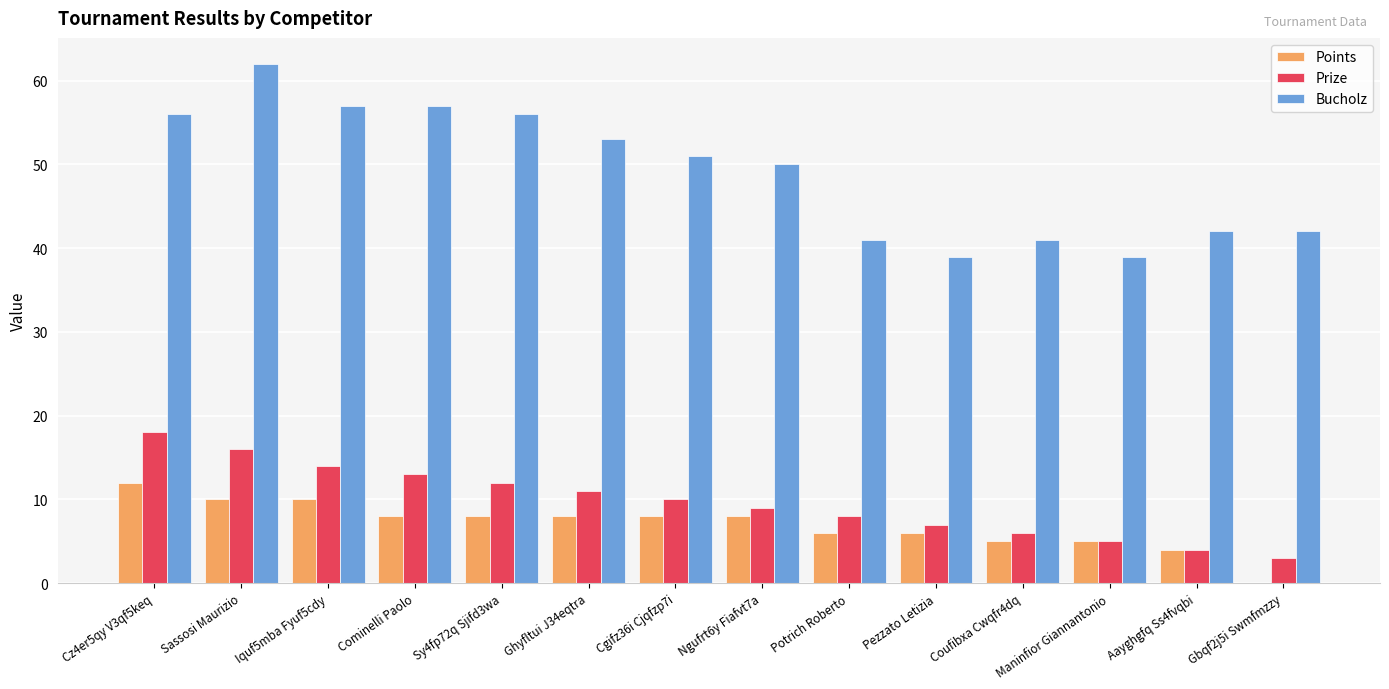

Count the number of data series in this chart.

3